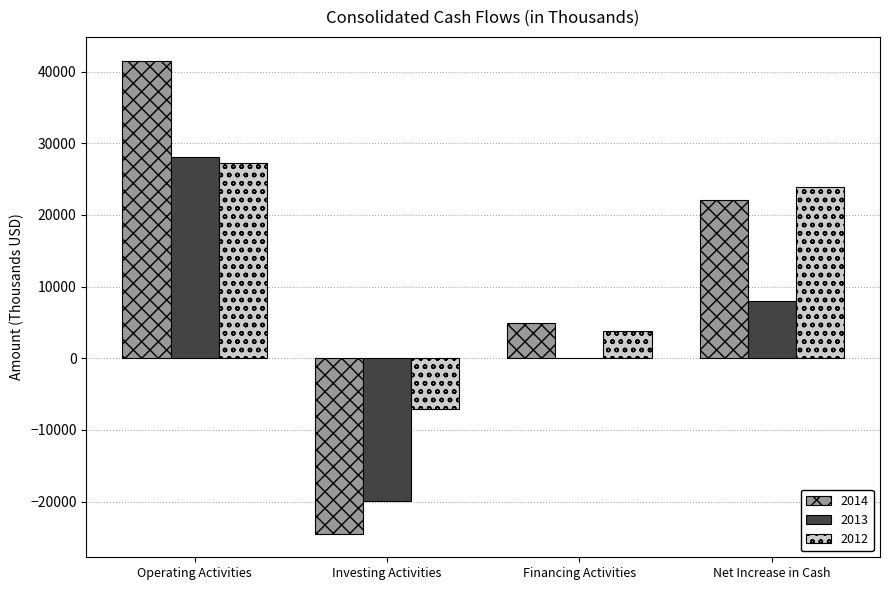

At which category is the sum across all series the highest?

Operating Activities